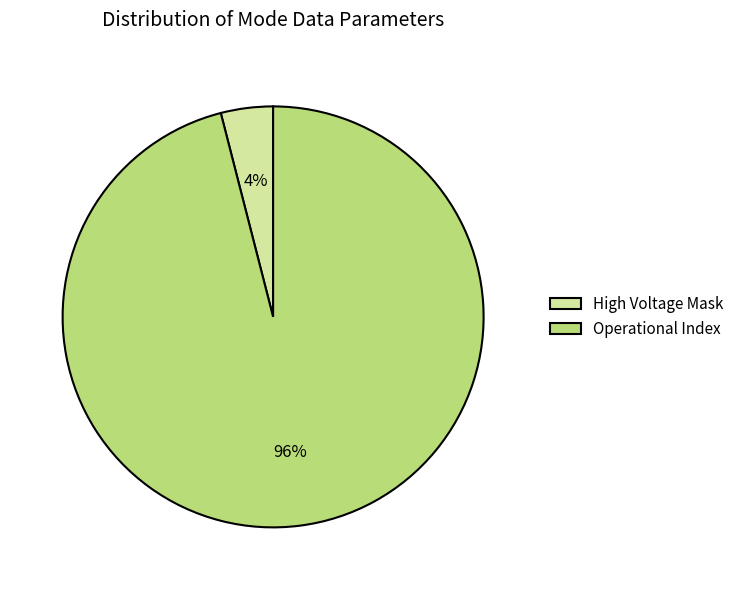

Is it true that Operational Index is 96% of the pie?

True